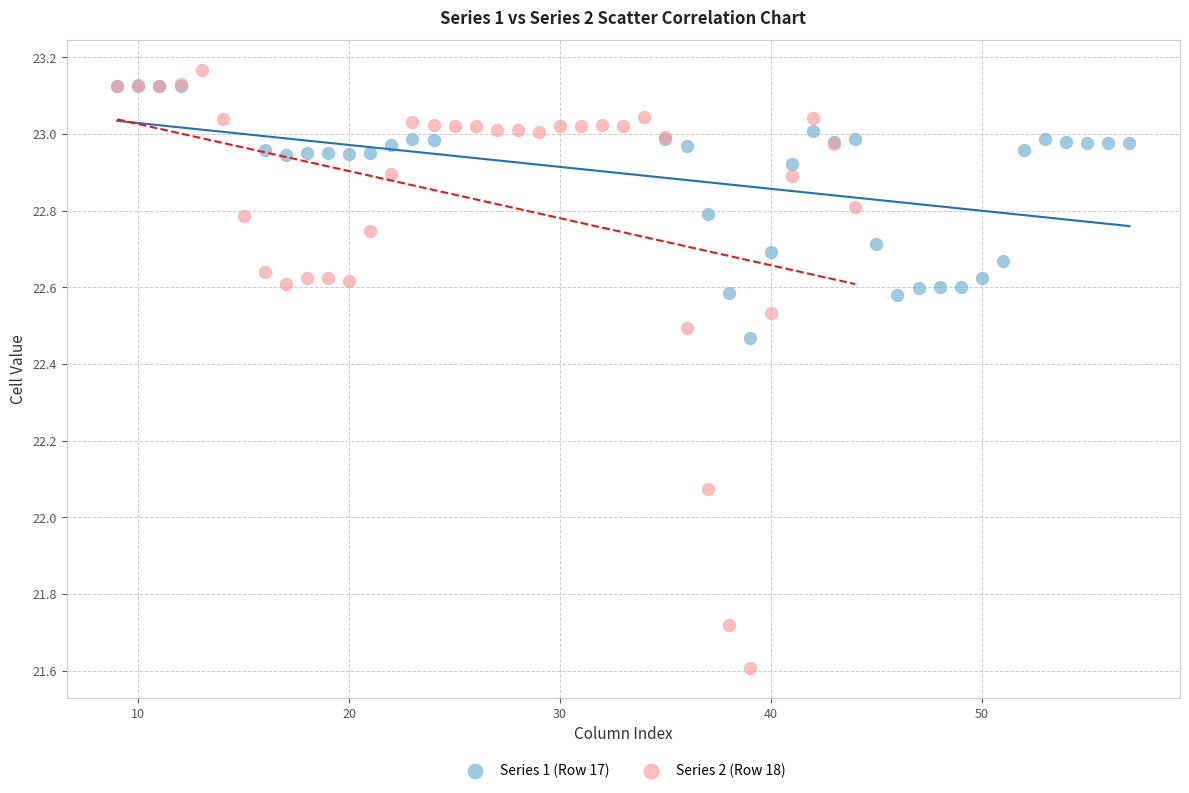

Which series reaches the maximum Y coordinate?

Series 2 (Row 18)